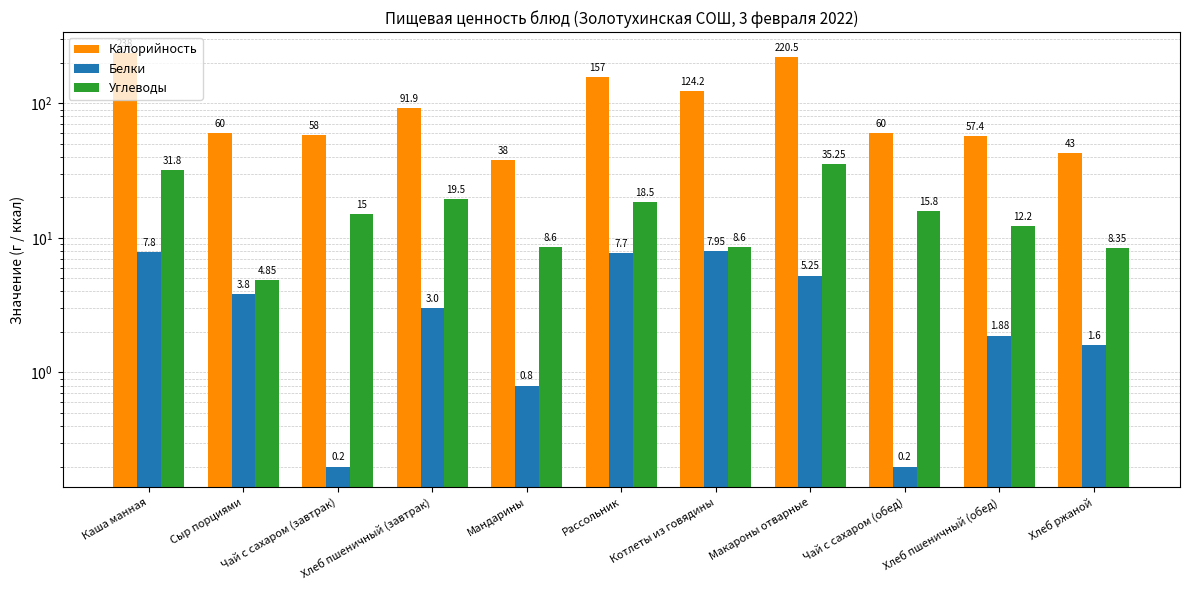

Which has a higher value, Чай с сахаром (обед) or Макароны отварные?

Макароны отварные